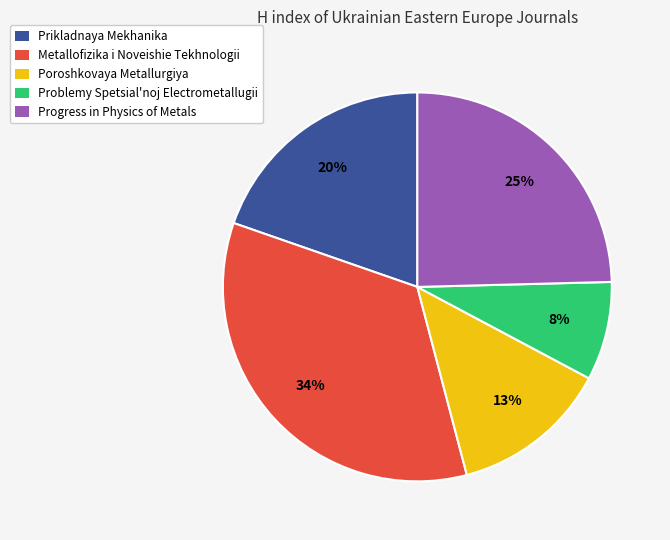

True or false: Prikladnaya Mekhanika accounts for 20% of the total.

True